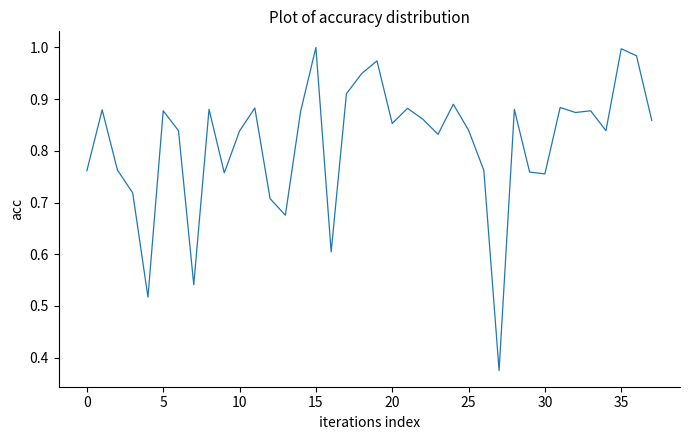

What is the difference between the maximum and minimum values?

0.6